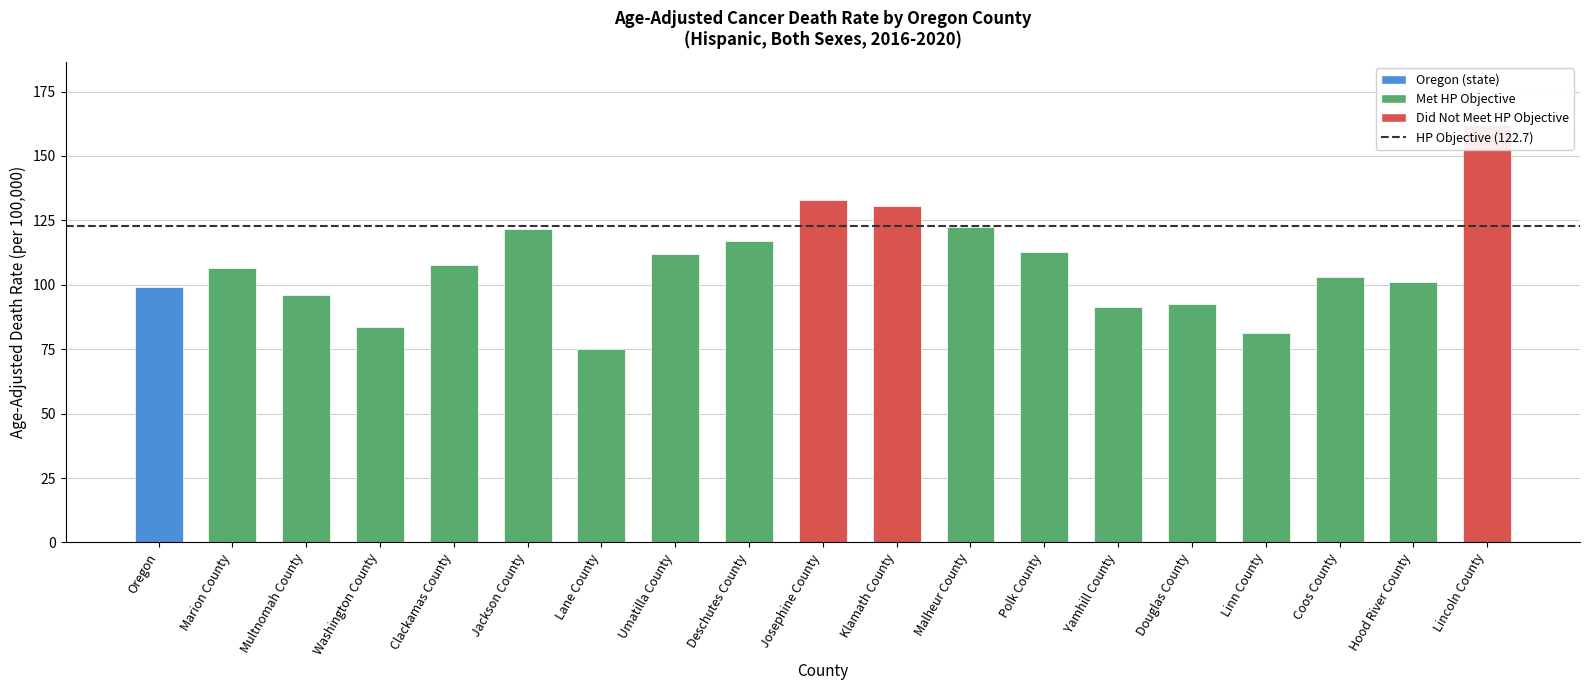

What is the change in value from Oregon to Lincoln County?

+63.1